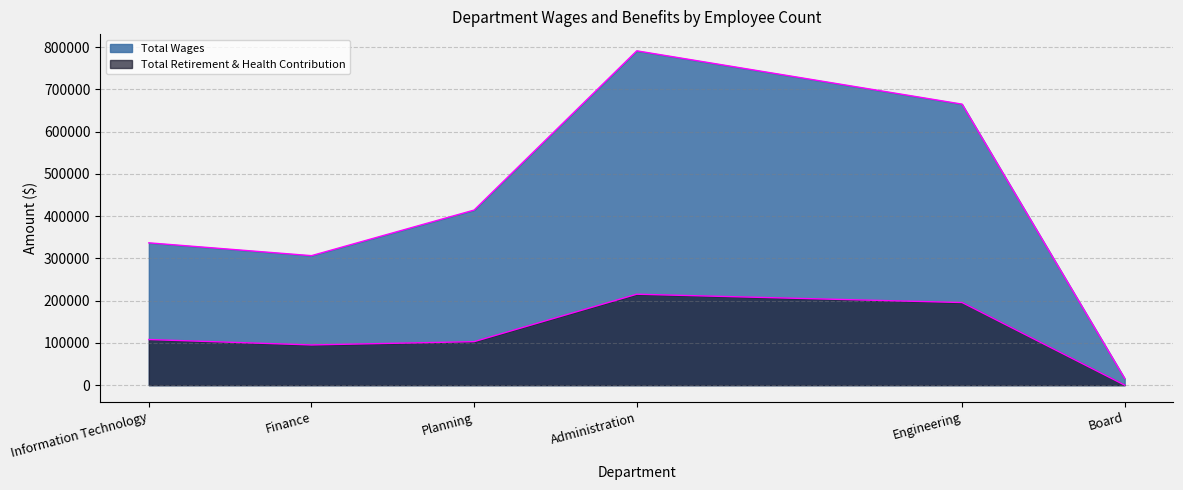

What are all the series names shown in the legend?

Total Wages, Total Retirement & Health Contribution